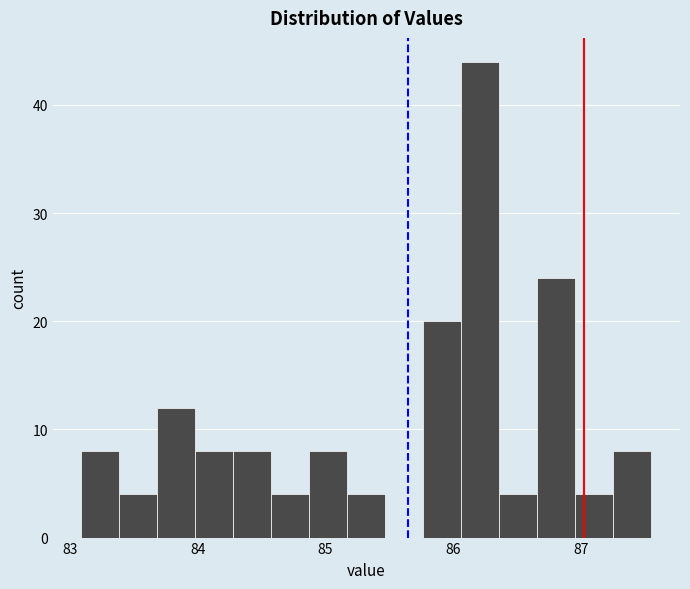

Read against the x-axis, roughly where is the centre of the tallest bar?

86.2